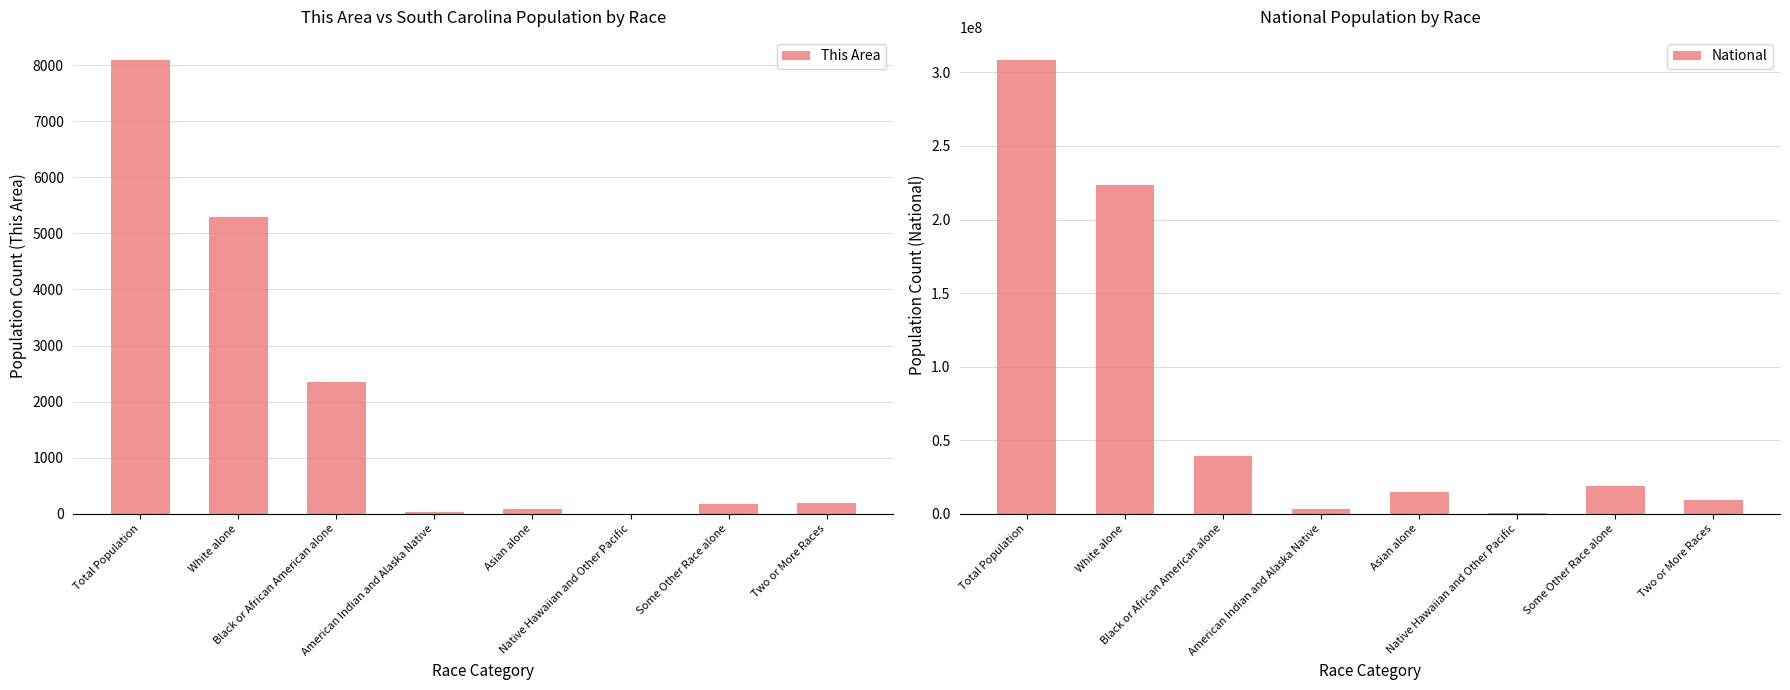

Is it true that National equals 521963630 at Total Population?

False